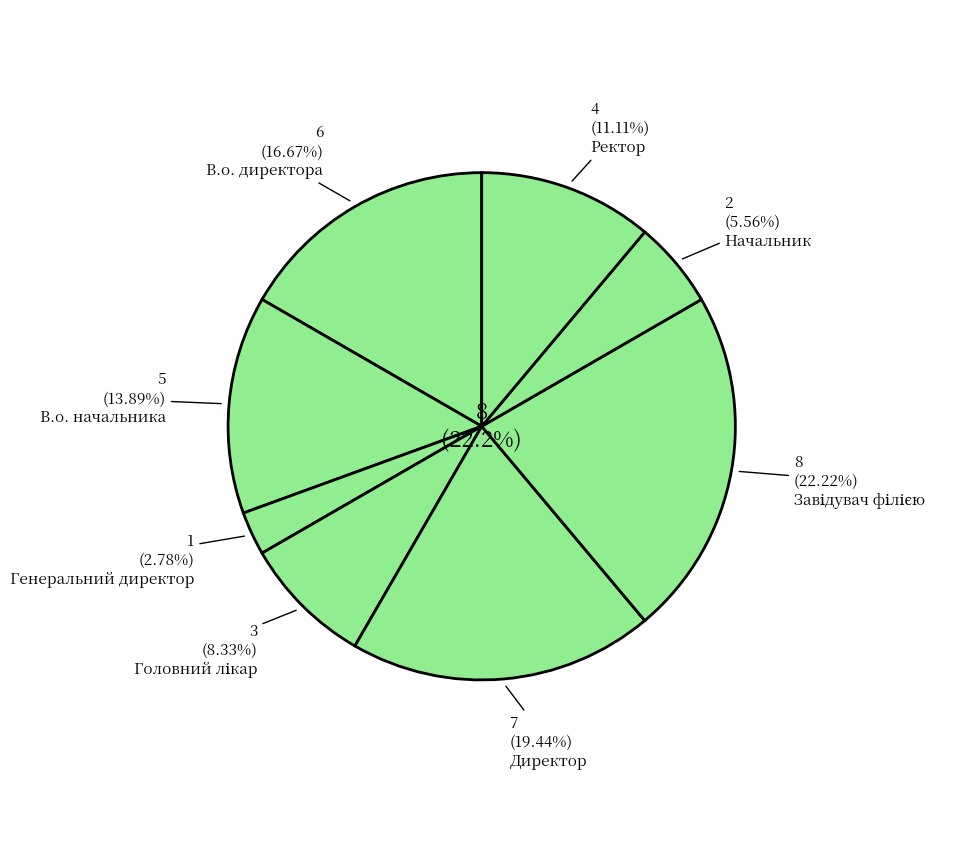

To the nearest percent, what portion does Головний лікар represent?

8%